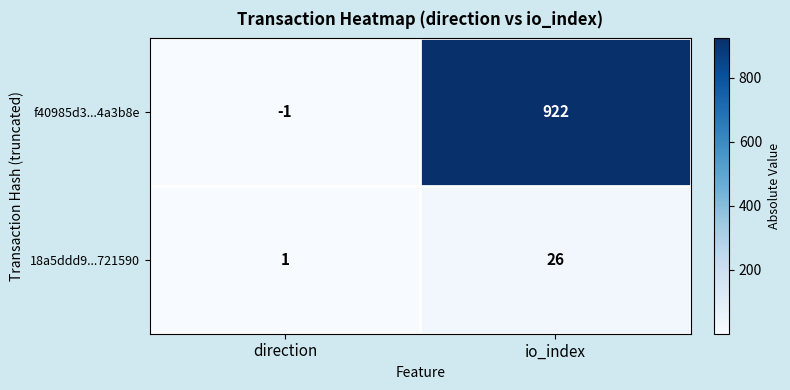

What is the minimum value shown in the chart?

-1